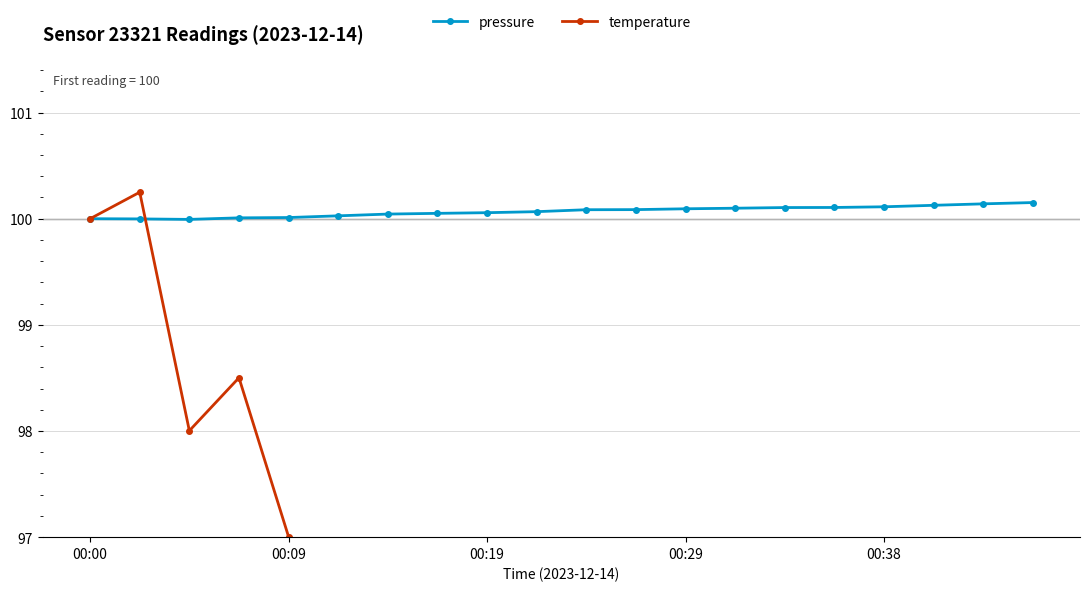

What is the minimum value for pressure?

100.0